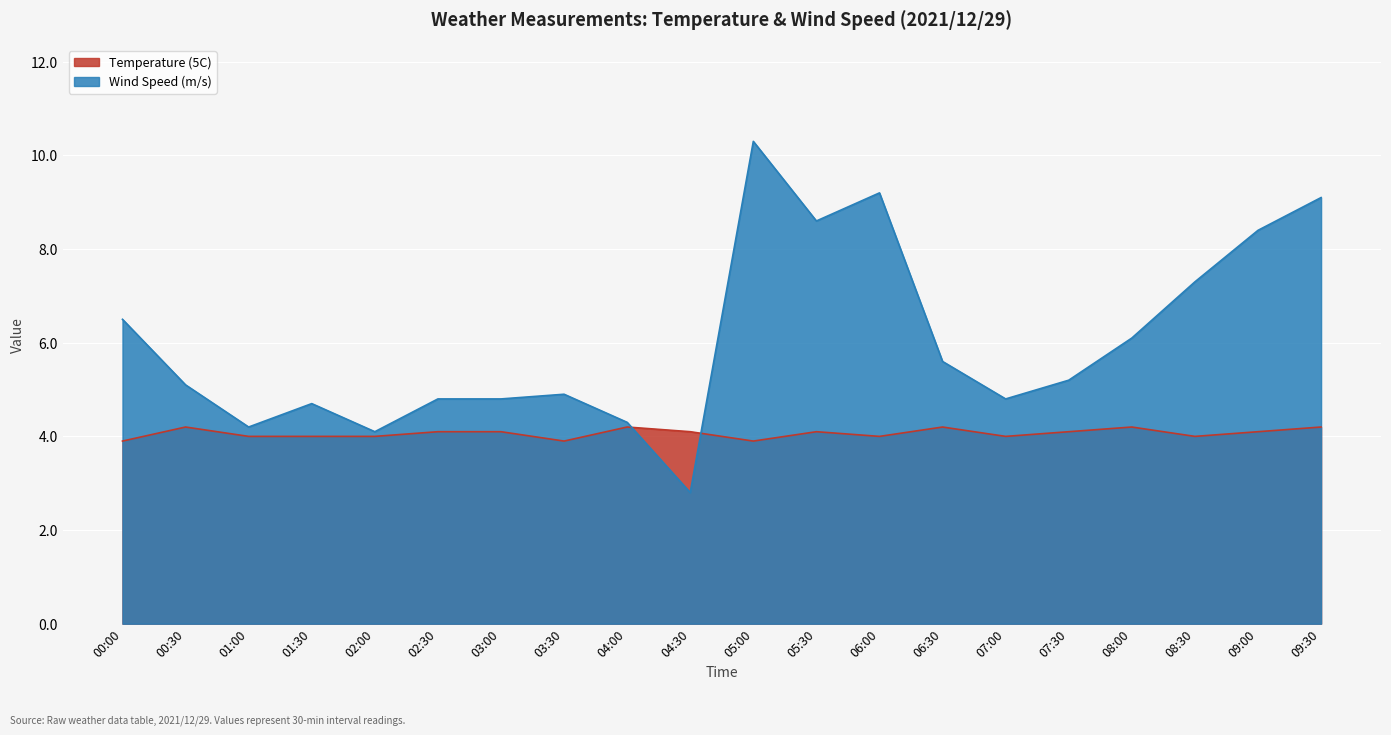

Reading left to right, extract all data points from this chart.

Temperature (5C): 3.9	4.2	4.0	4.0	4.0	4.1	4.1	3.9	4.2	4.1	3.9	4.1	4.0	4.2	4.0	4.1	4.2	4.0	4.1	4.2
Wind Speed (m/s): 6.5	5.1	4.2	4.7	4.1	4.8	4.8	4.9	4.3	2.8	10.3	8.6	9.2	5.6	4.8	5.2	6.1	7.3	8.4	9.1